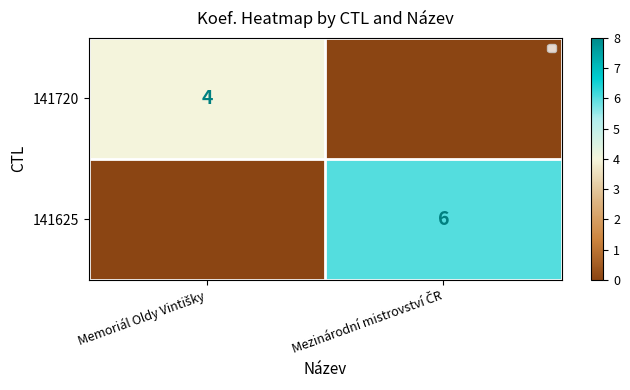

The 141625 series shows 11 at Mezinárodní mistrovství ČR. True or false?

False